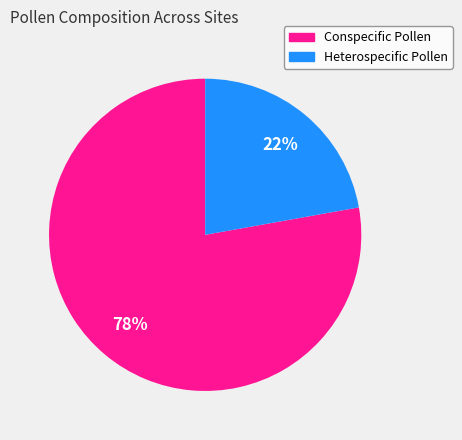

To the nearest percent, what portion does Heterospecific Pollen represent?

22%